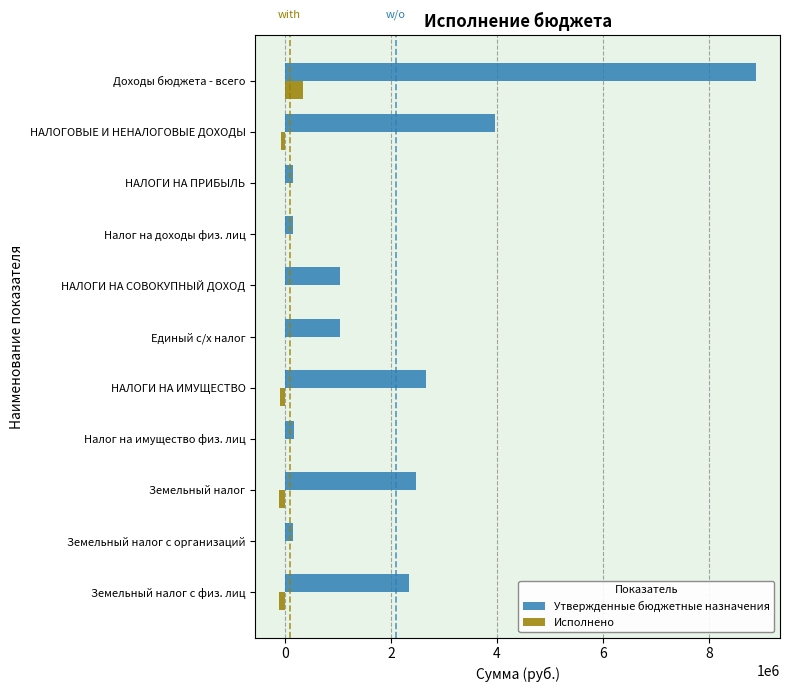

Between Доходы бюджета - всего and Земельный налог с физ. лиц, which series saw the biggest shift?

Утвержденные бюджетные назначения